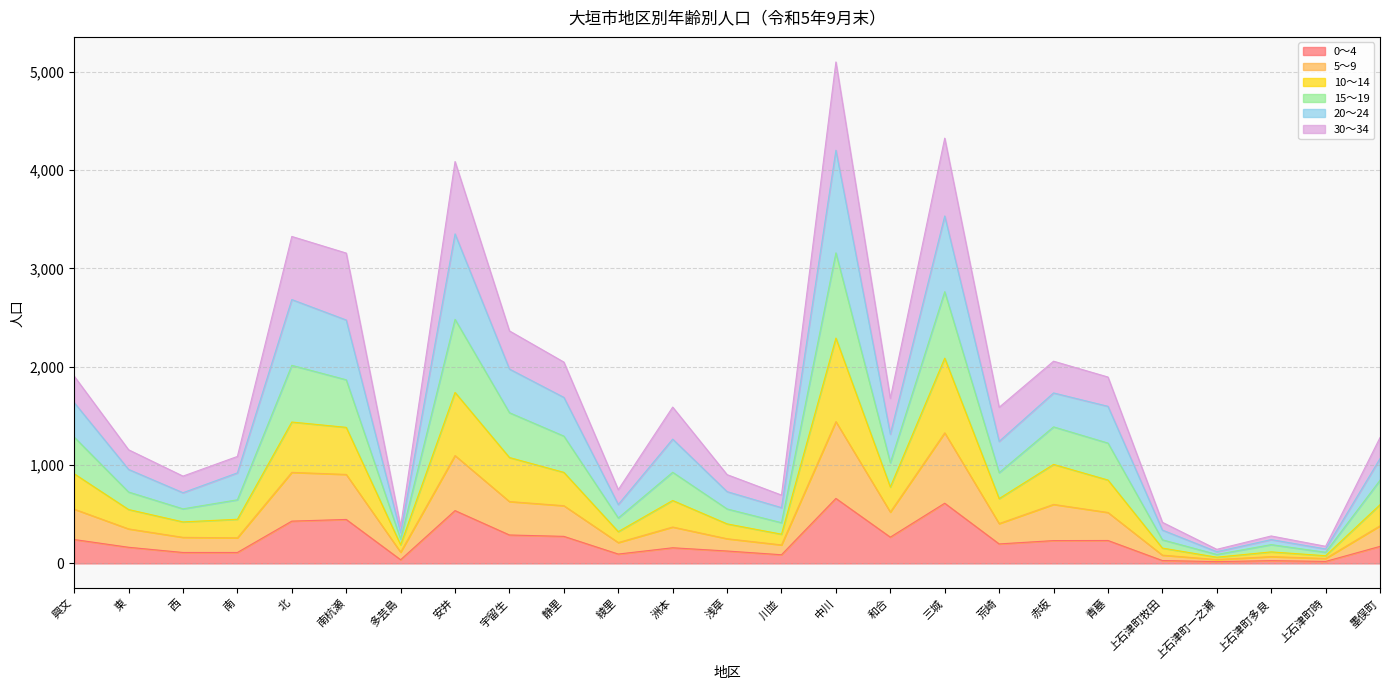

True or false: 5～9 has a value of 3816 at 中川.

False